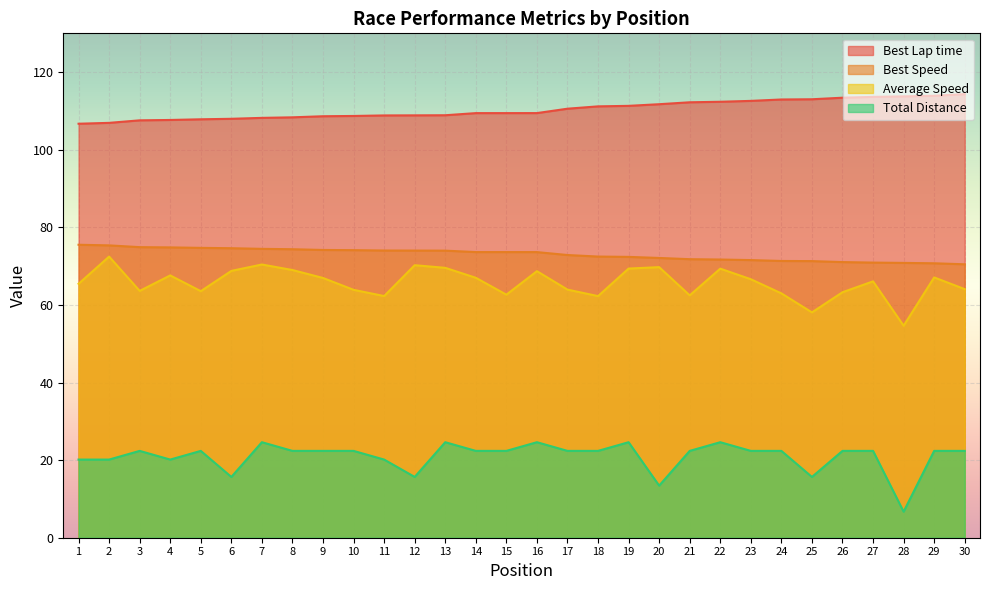

The value of Average Speed at 26 is 85.3. True or false?

False